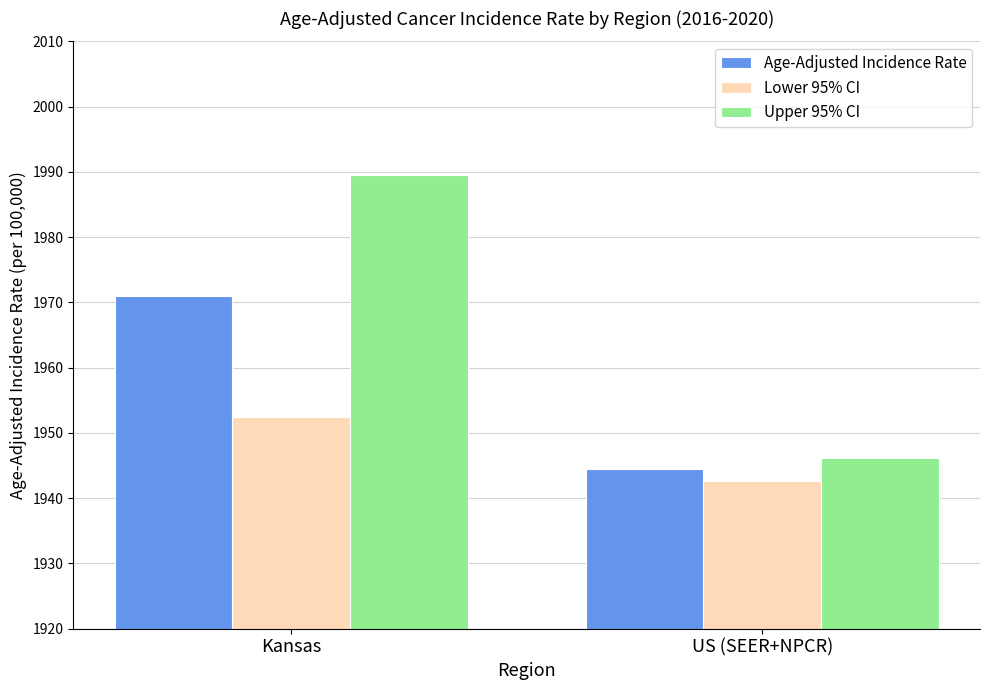

Which series has the largest total across all categories?

Upper 95% CI